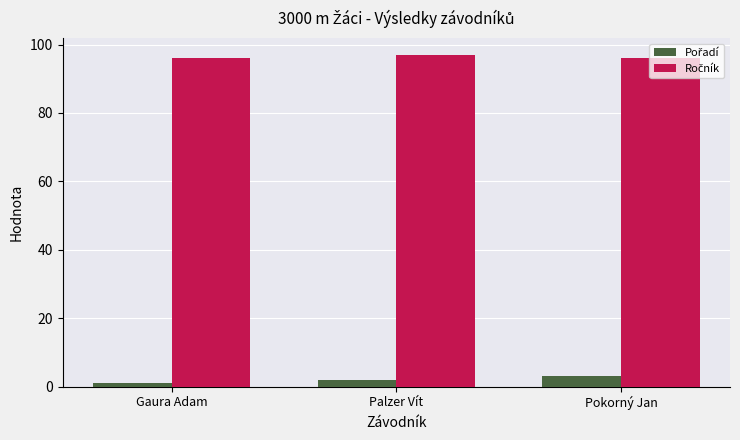

What is the label of the 3rd bar from the right?

Gaura Adam